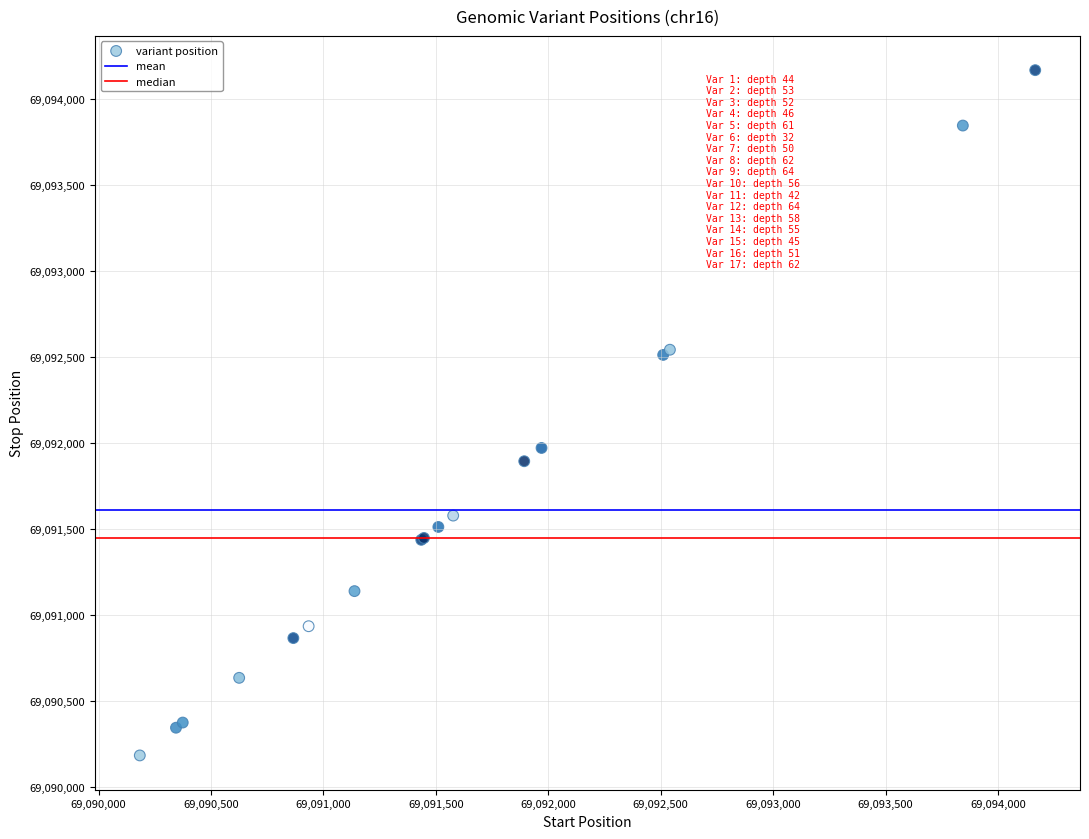

What Y value in the scatter plot is closest to 69092175?

69091971